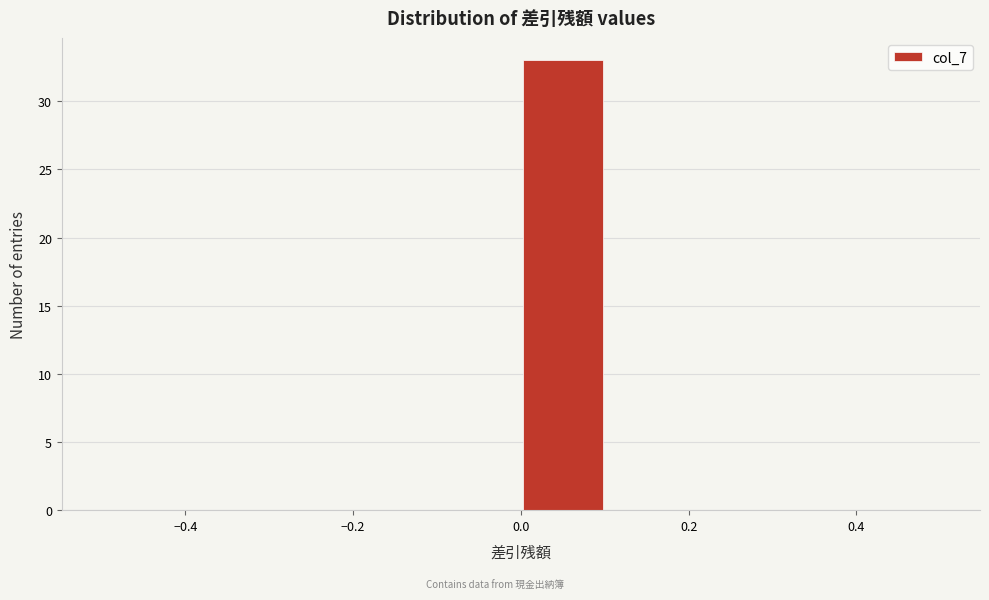

How tall is the bar that spans 0.0 to 0.1 on the x-axis? The values are not printed on the chart, so give them approximately, as read against the axis.

33